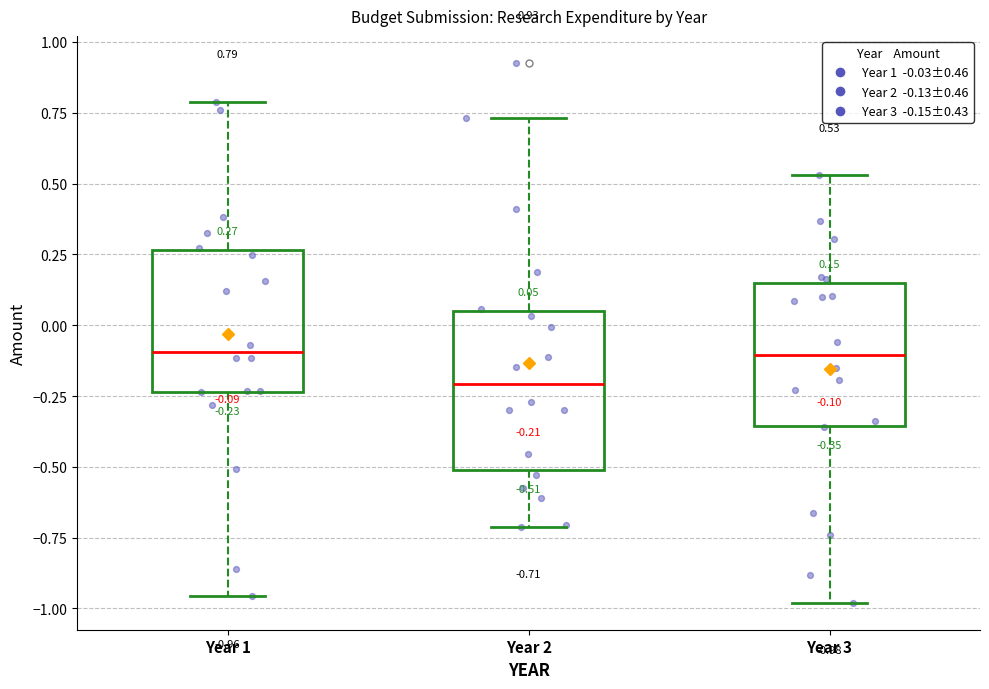

Which box is the tallest, from its lower edge to its upper edge?

Year 2